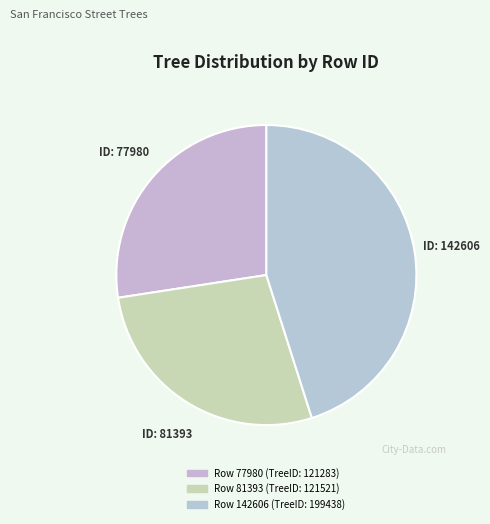

How many segments does this pie chart have?

3